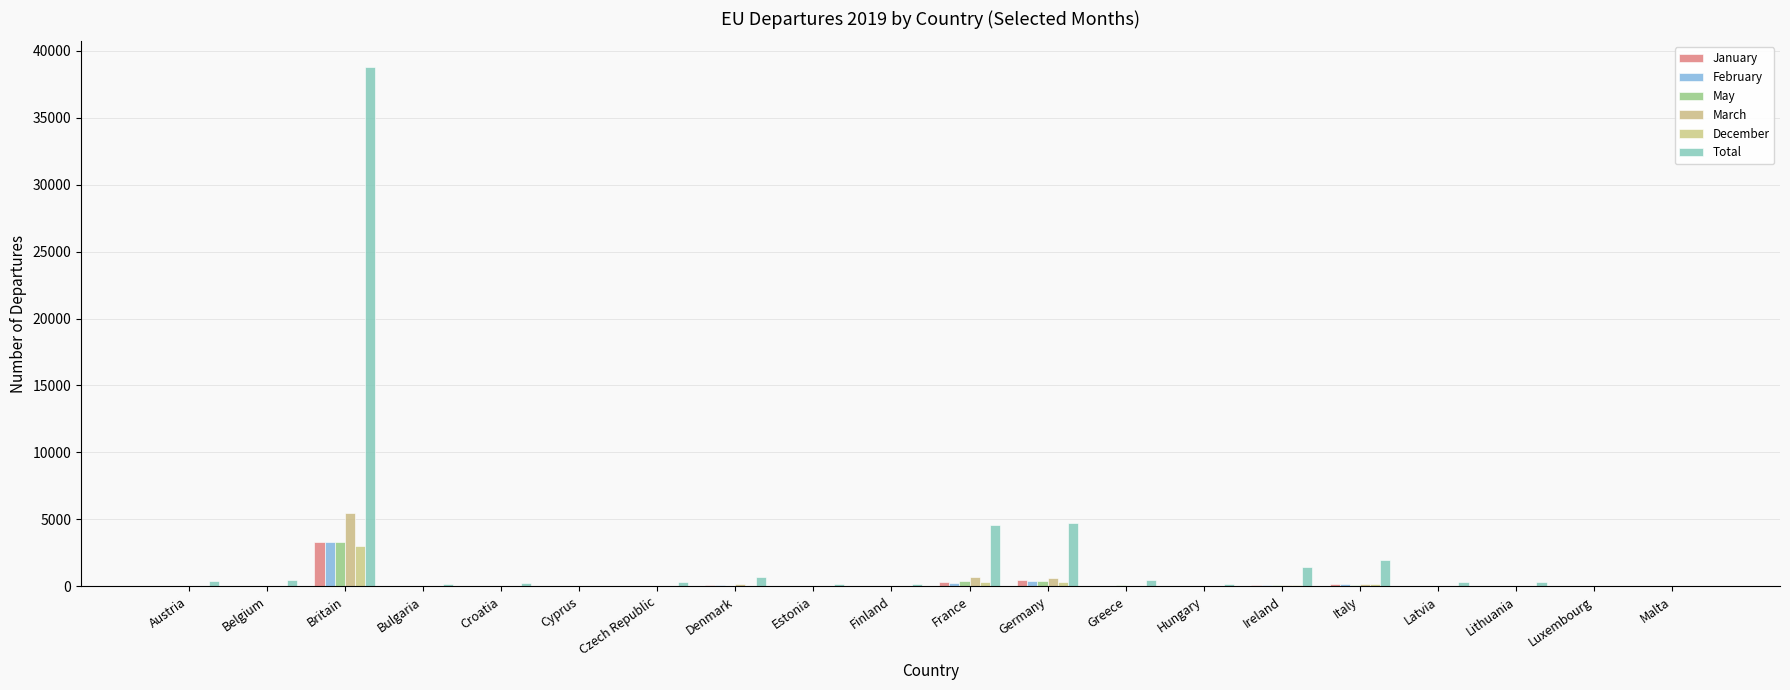

What is the label of the 2nd bar from the left?

Belgium